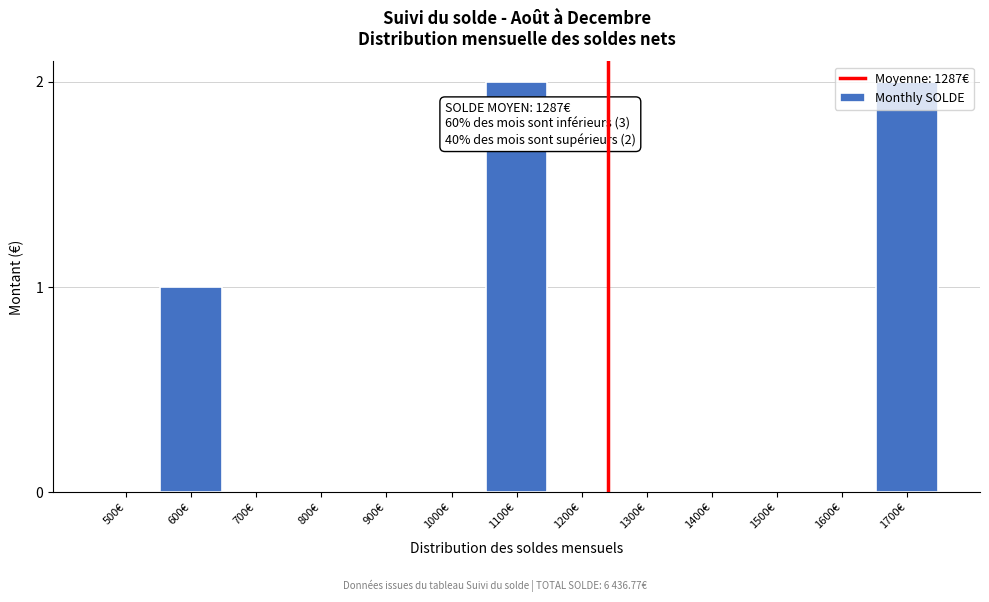

Which has a higher value, 900€ or 1100€?

1100€